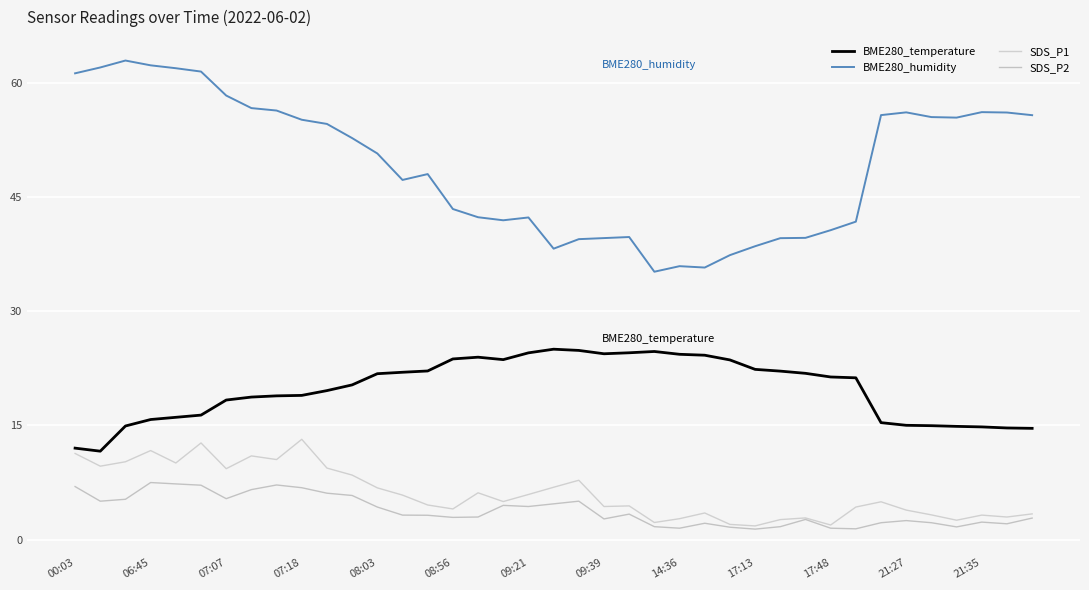

True or false: BME280_temperature and SDS_P2 intersect in this chart.

False